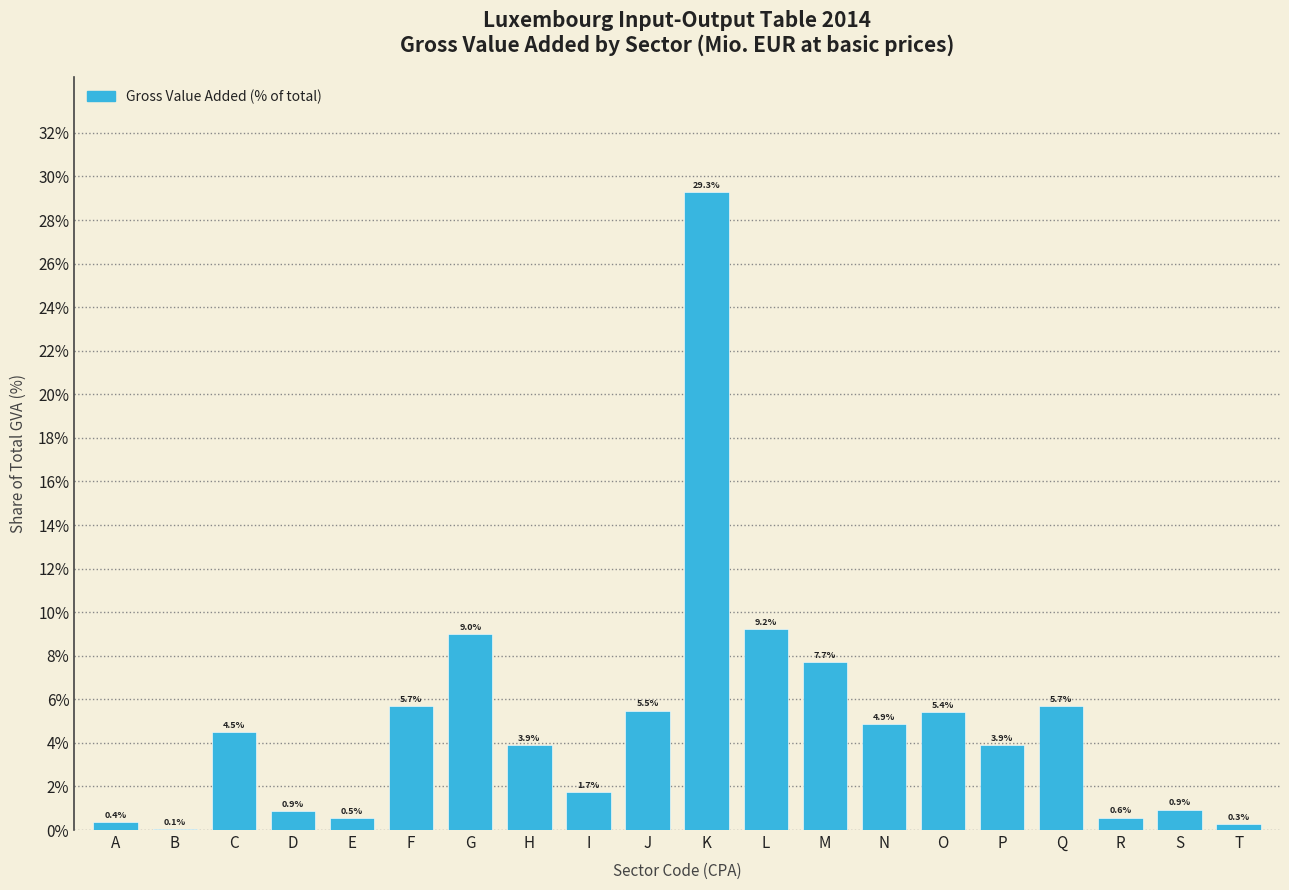

Reading right to left, transcribe all the data shown in this chart.

T=0.3	S=0.9	R=0.6	Q=5.7	P=3.9	O=5.4	N=4.9	M=7.7	L=9.2	K=29.3	J=5.5	I=1.7	H=3.9	G=9.0	F=5.7	E=0.5	D=0.9	C=4.5	B=0.1	A=0.4